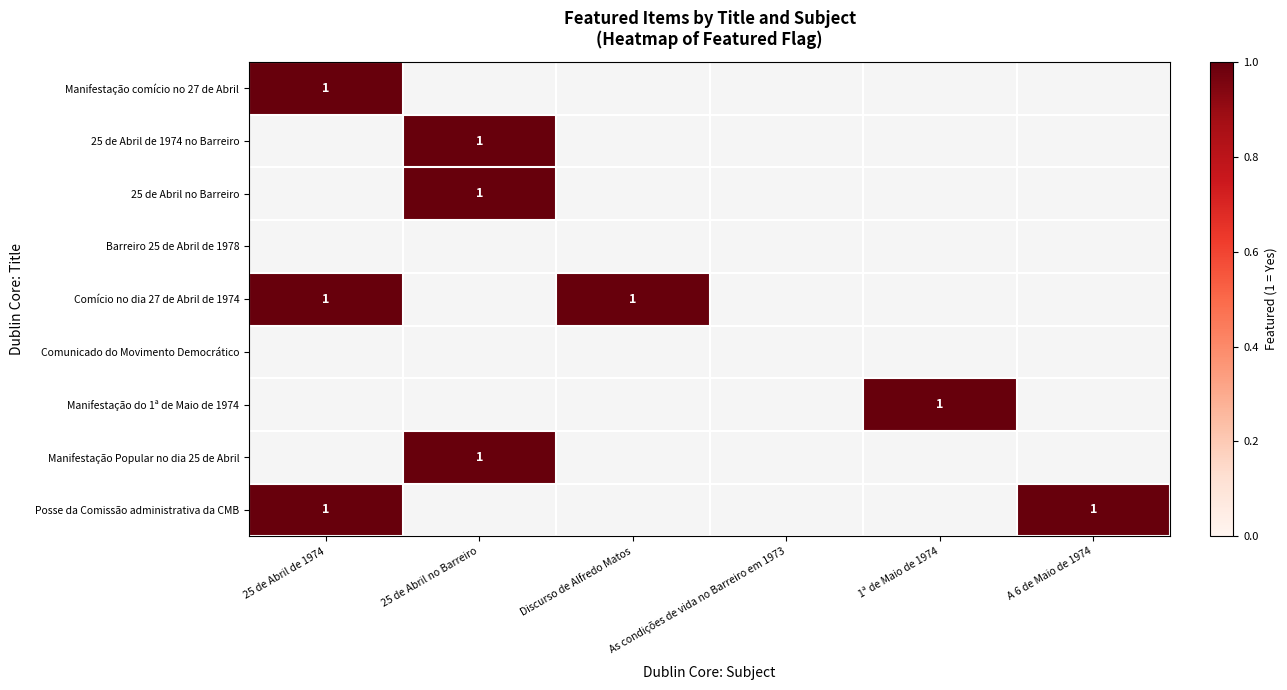

Is the value of 25 de Abril no Barreiro at Barreiro 25 de Abril de 1978 greater than the value of Barreiro 25 de Abril de 1978 at Barreiro 25 de Abril de 1978?

No